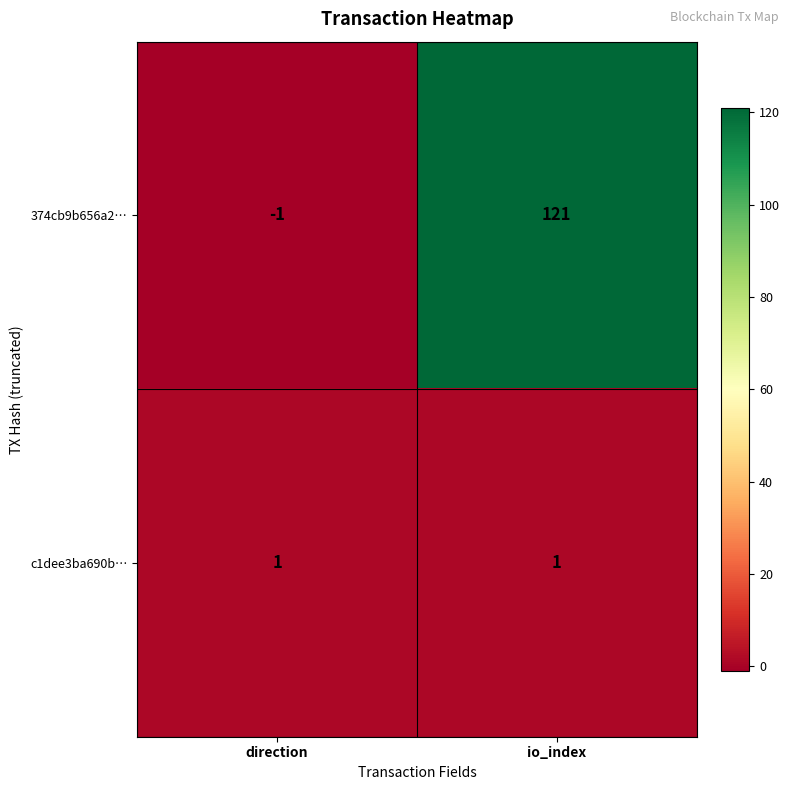

Reading left to right, what are all the values shown in this chart?

374cb9b656a2…: direction=-1	io_index=121
c1dee3ba690b…: direction=1	io_index=1